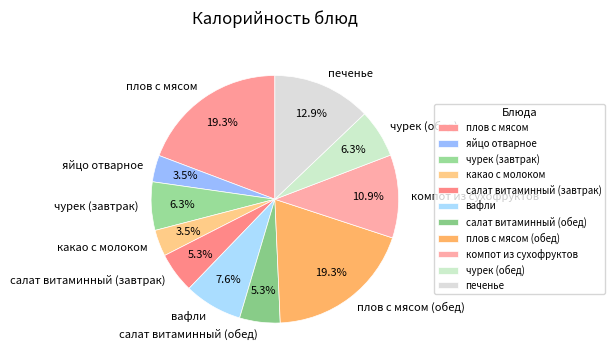

To the nearest percent, what is the average slice percentage?

9%